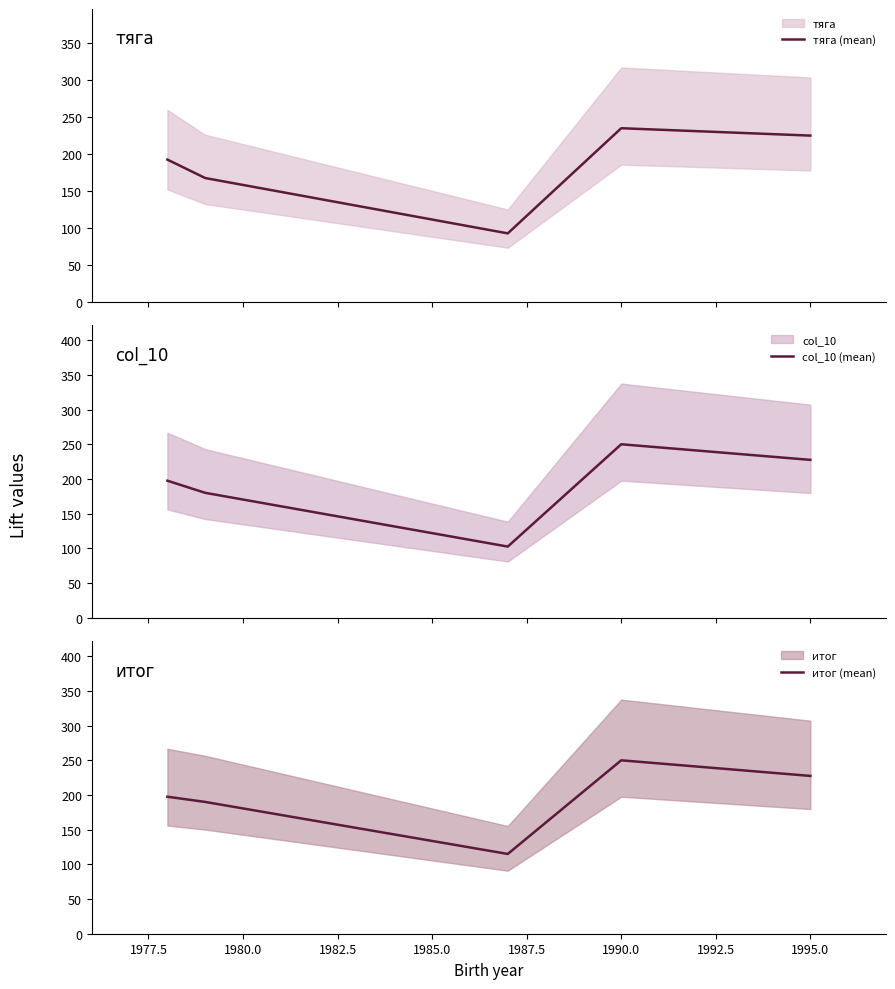

Which series has the largest total across all categories?

итог (mean)